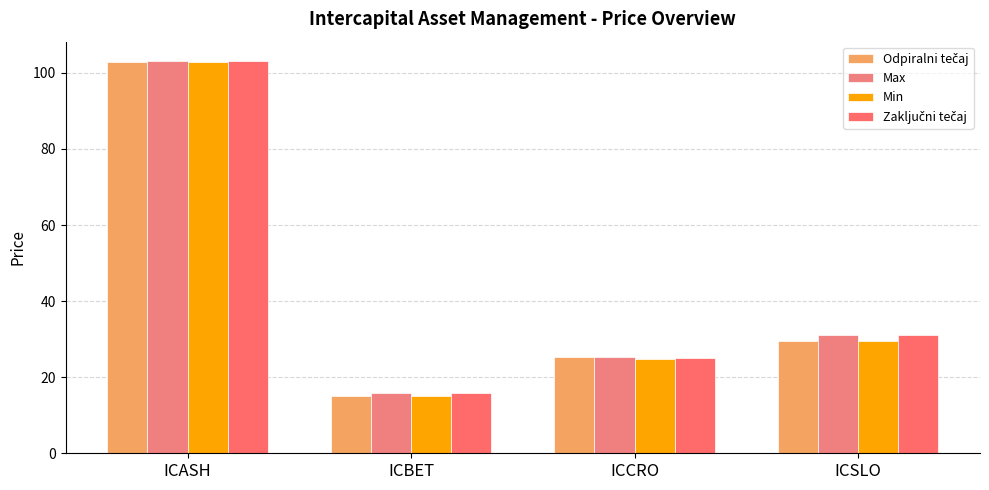

Reading left to right, list all the values displayed in this chart.

Odpiralni tečaj: 102.8	15.1	25.2	29.5
Max: 103.1	15.8	25.3	31.2
Min: 102.8	15.1	24.8	29.5
Zaključni tečaj: 103.1	15.8	25.0	31.2